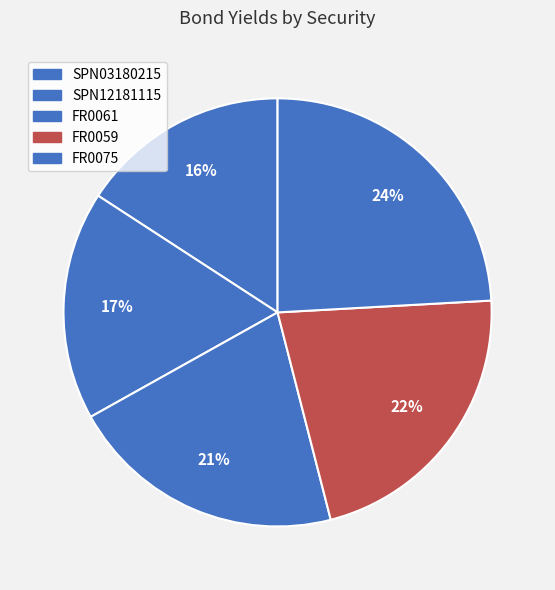

What portion of the pie excludes FR0075?

75.9%